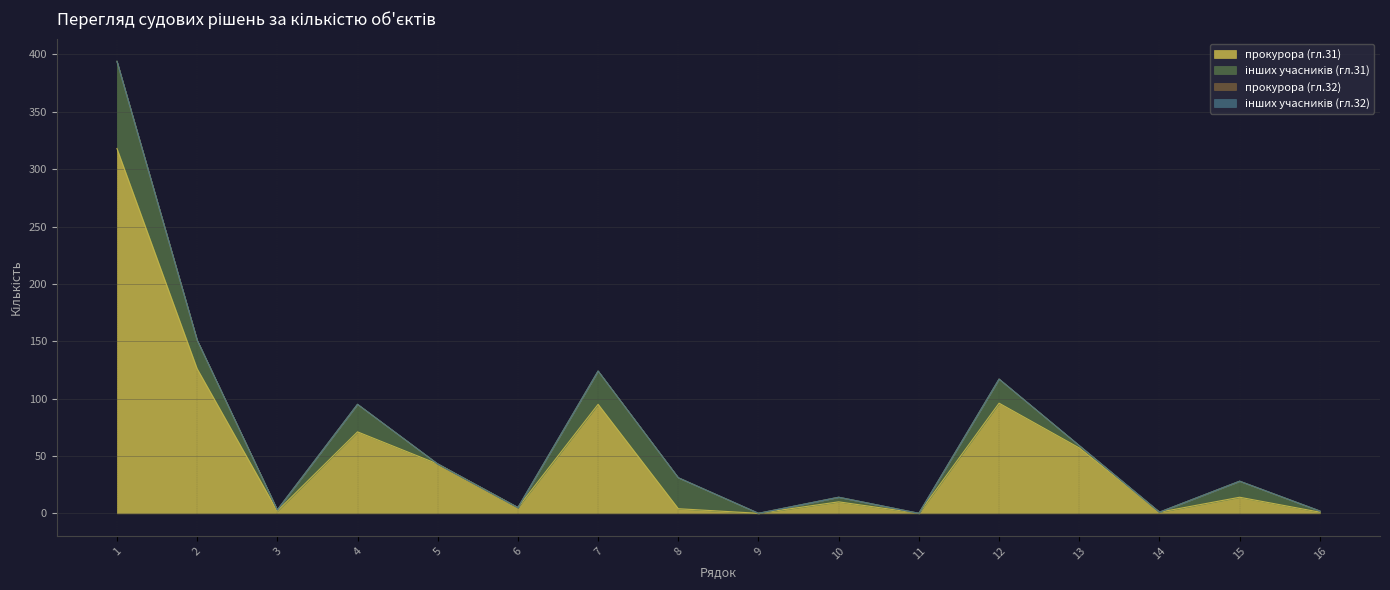

List the series in order of their peak value, lowest first.

прокурора (гл.32), інших учасників (гл.32), інших учасників (гл.31), прокурора (гл.31)